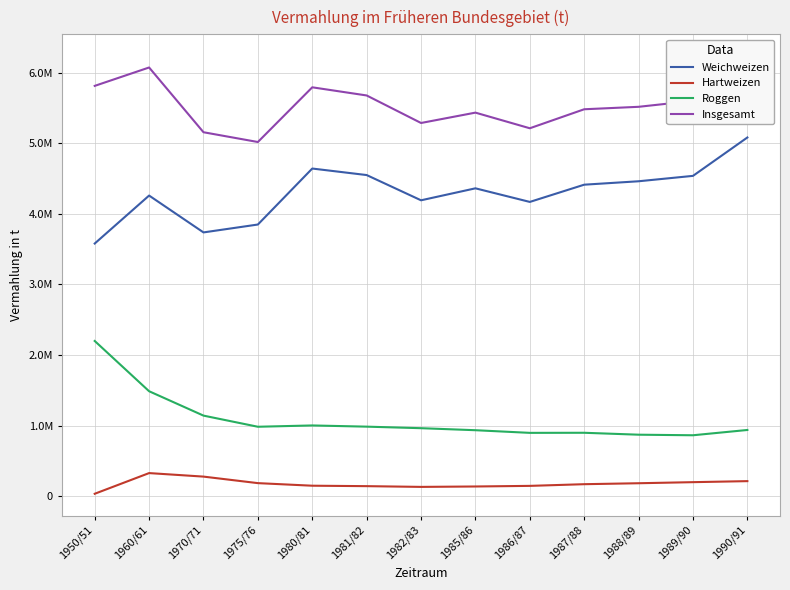

What is the label of the 11th point from the right?

1970/71